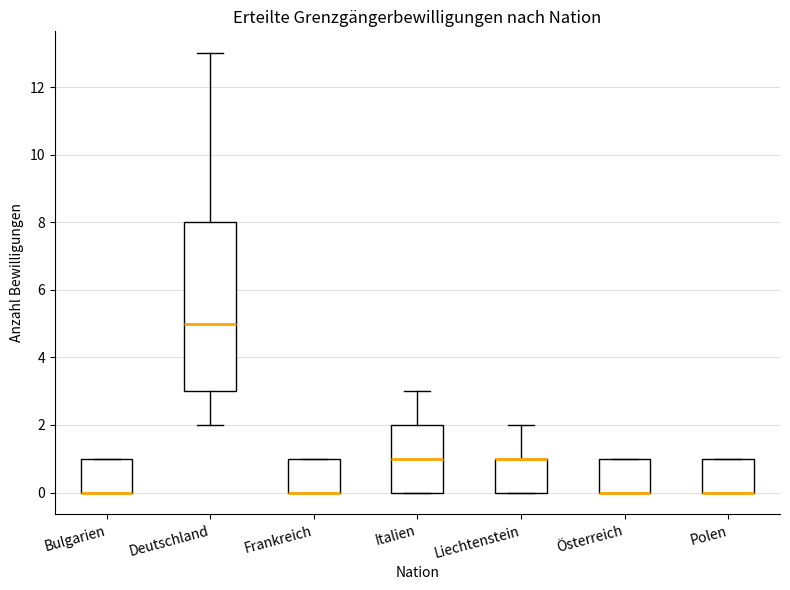

Reading left to right, read every box against the y-axis: the position of its median line, the range the box covers, and the ends of its whiskers. The values are not printed on the chart, so give them approximately, as read against the axis.

Bulgarien: median 0 (drawn on the box's lower edge), box 0 to 1, whiskers 0 to 1
Deutschland: median 5, box 3 to 8, whiskers 2 to 13
Frankreich: median 0 (drawn on the box's lower edge), box 0 to 1, whiskers 0 to 1
Italien: median 1, box 0 to 2, whiskers 0 to 3
Liechtenstein: median 1 (drawn on the box's upper edge), box 0 to 1, whiskers 0 to 2
Österreich: median 0 (drawn on the box's lower edge), box 0 to 1, whiskers 0 to 1
Polen: median 0 (drawn on the box's lower edge), box 0 to 1, whiskers 0 to 1